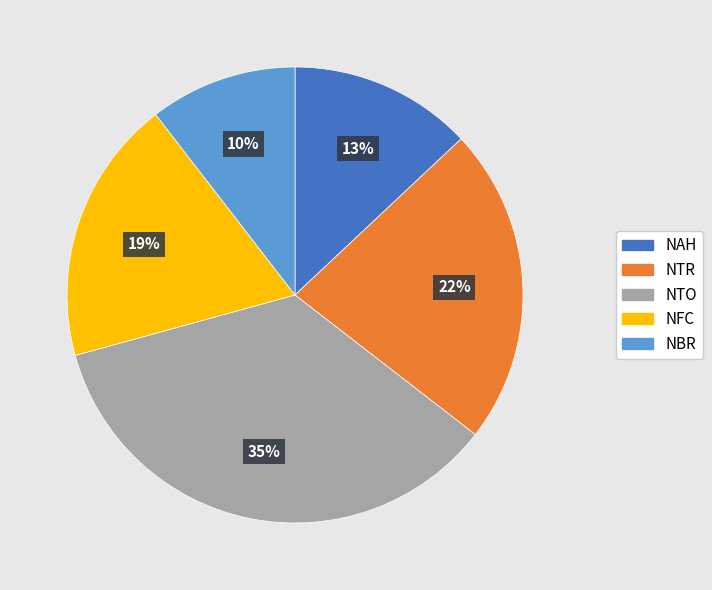

Which category has the smallest portion of the pie?

NBR